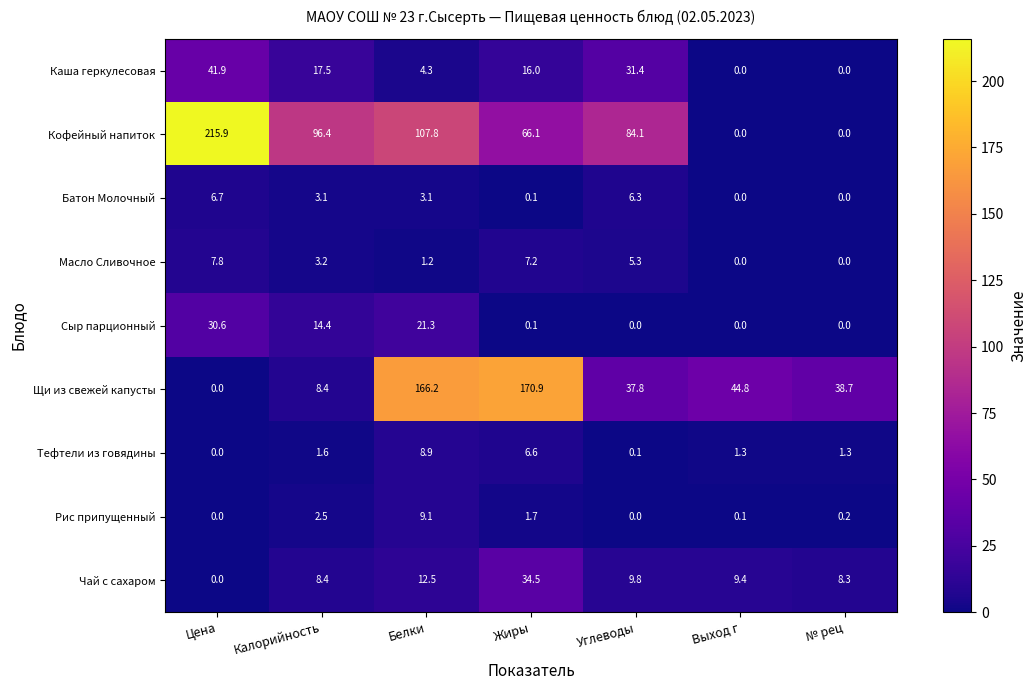

Which series has the largest range (max minus min)?

Кофейный напиток